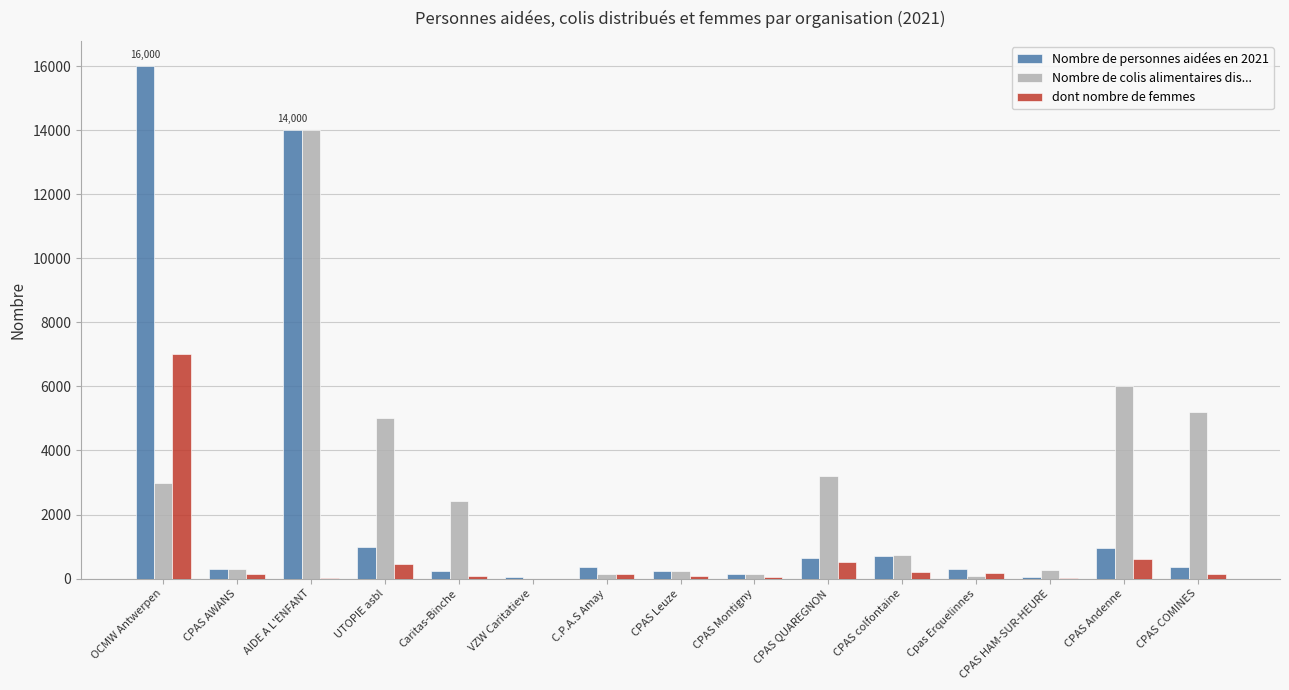

Which category has the highest value across all series?

OCMW Antwerpen